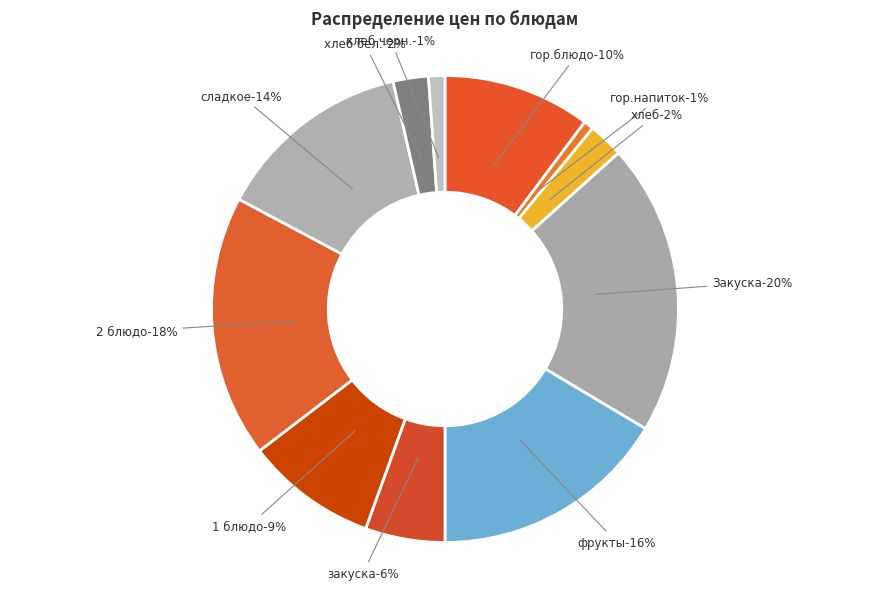

How many slices are in this pie chart?

11